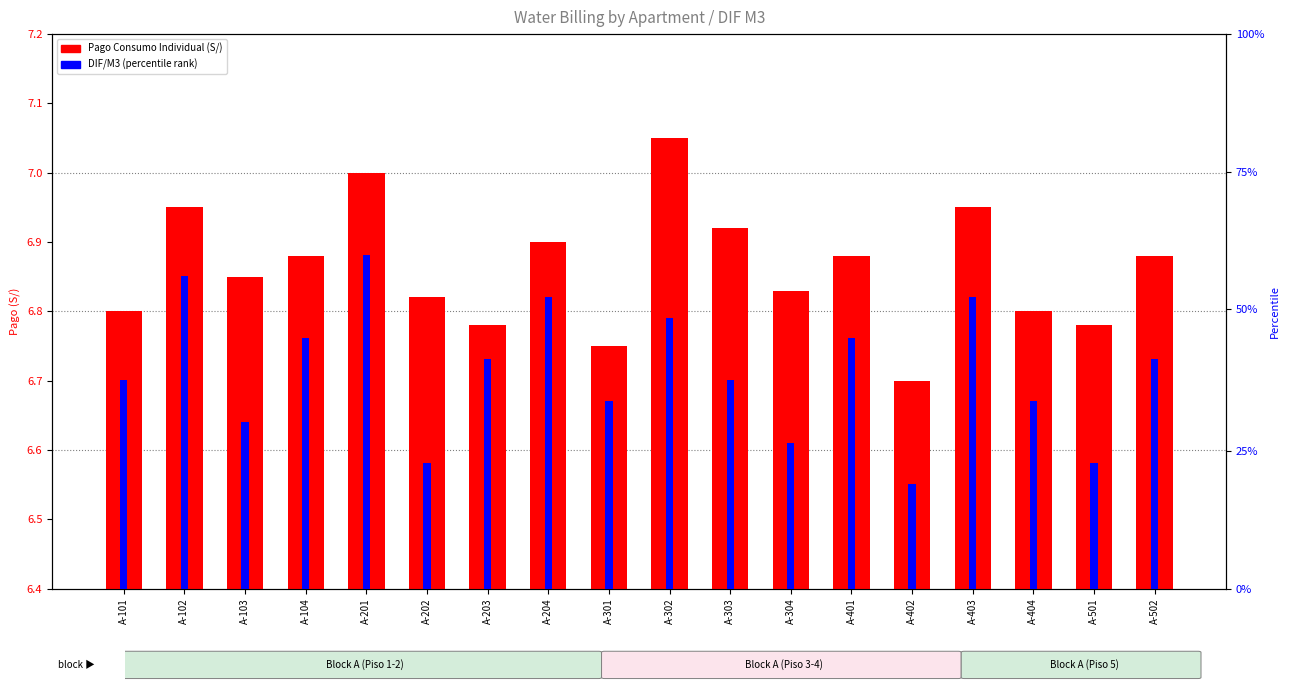

List the labels in order of Pago Consumo Individual (S/) value, largest first.

A-302, A-201, A-102, A-403, A-303, A-204, A-104, A-401, A-502, A-103, A-304, A-202, A-101, A-404, A-203, A-501, A-301, A-402